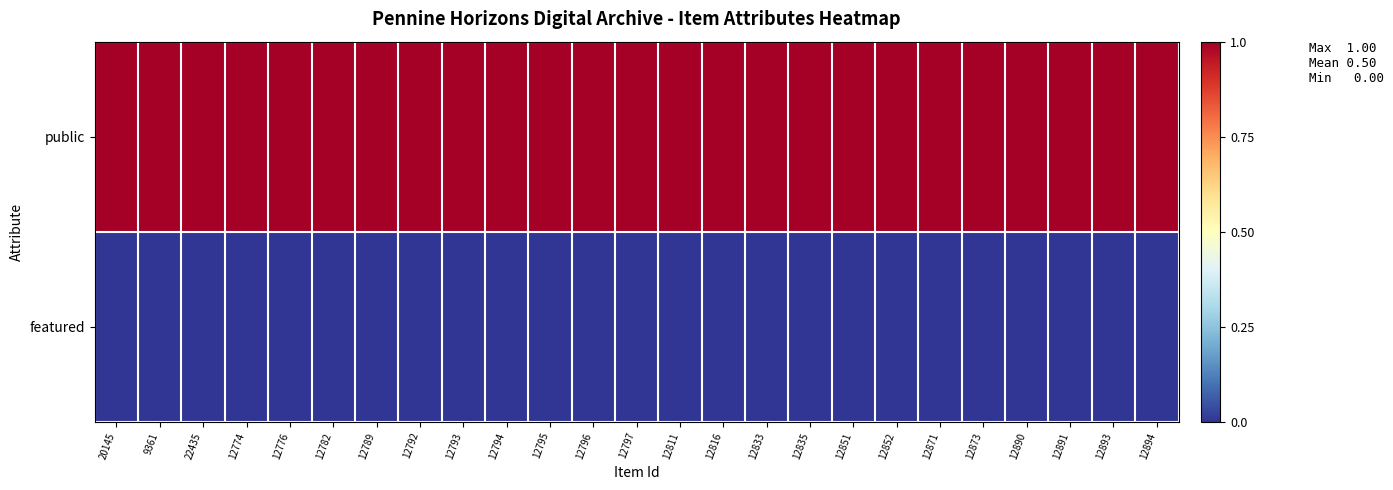

Reading left to right, transcribe all the data shown in this chart.

public: 20145=1	9361=1	22435=1	12774=1	12776=1	12782=1	12789=1	12792=1	12793=1	12794=1	12795=1	12796=1	12797=1	12811=1	12816=1	12833=1	12835=1	12851=1	12852=1	12871=1	12873=1	12890=1	12891=1	12893=1	12894=1
featured: 20145=0	9361=0	22435=0	12774=0	12776=0	12782=0	12789=0	12792=0	12793=0	12794=0	12795=0	12796=0	12797=0	12811=0	12816=0	12833=0	12835=0	12851=0	12852=0	12871=0	12873=0	12890=0	12891=0	12893=0	12894=0